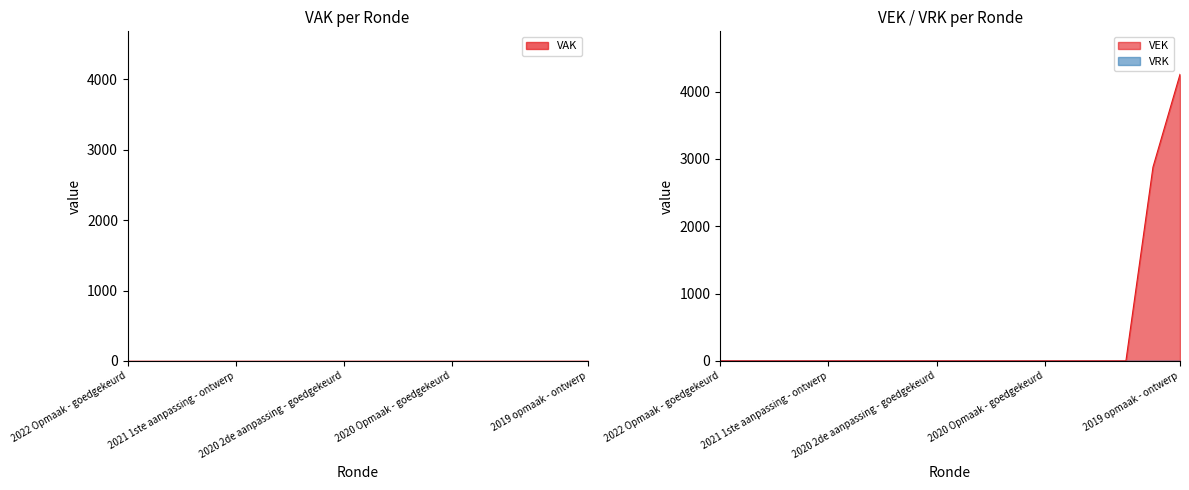

Which label corresponds to the smallest value in the chart?

2022 Opmaak - goedgekeurd